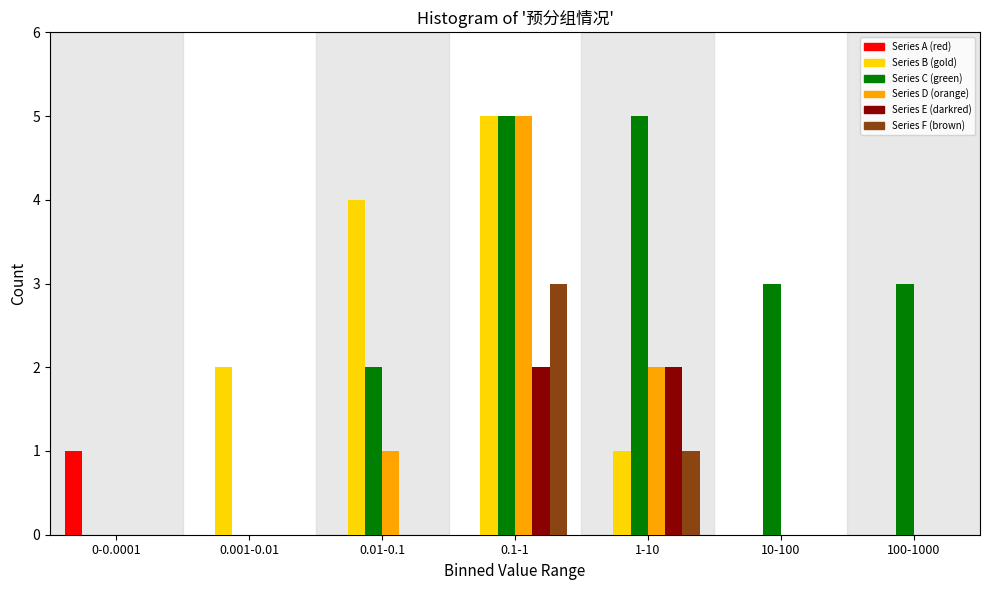

Which category has the highest value in the Series B (gold) series?

0.1-1